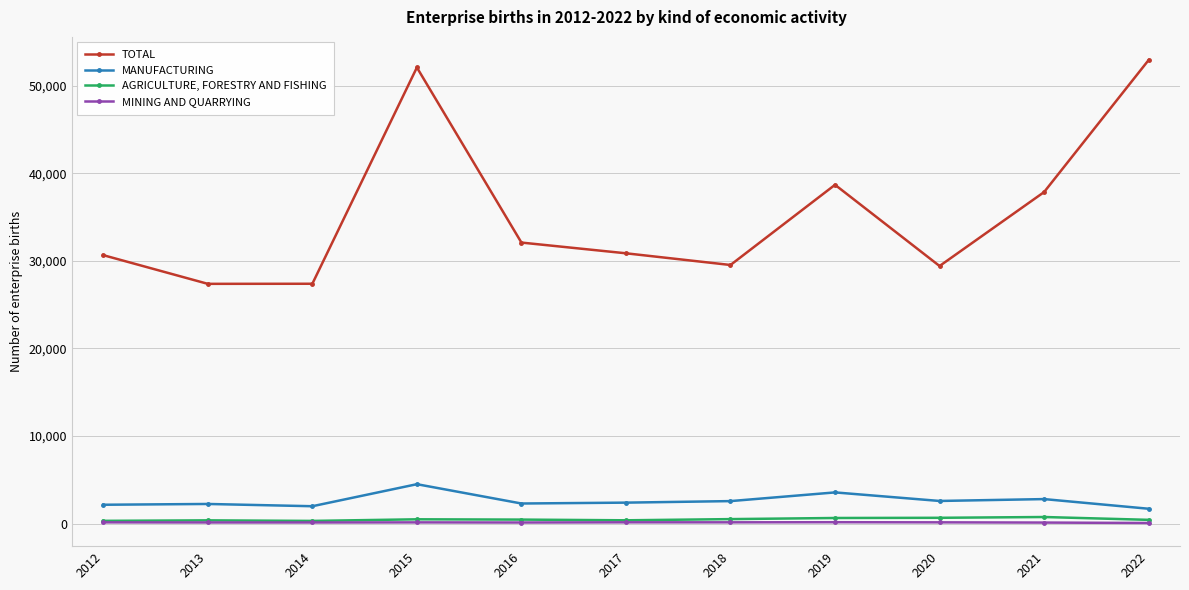

Is this an area chart (filled region under the line)?

No